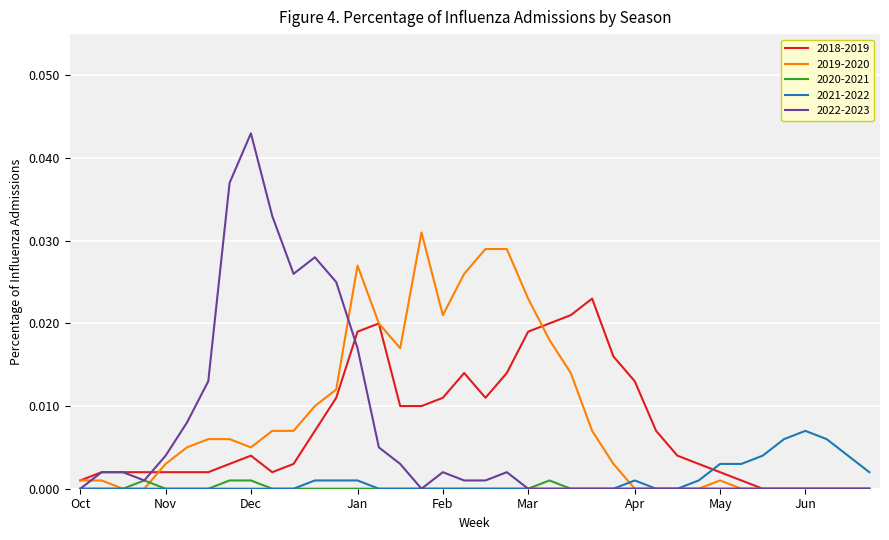

Count the 2021-2022 values in the range 0 to 1.

38